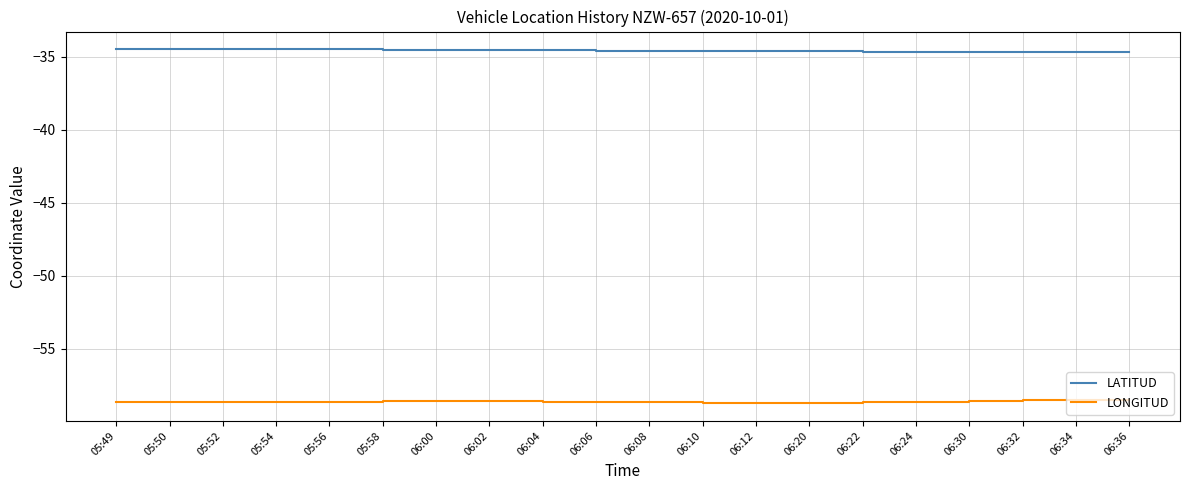

What is the difference between the maximum and minimum values in the LONGITUD series?

0.2